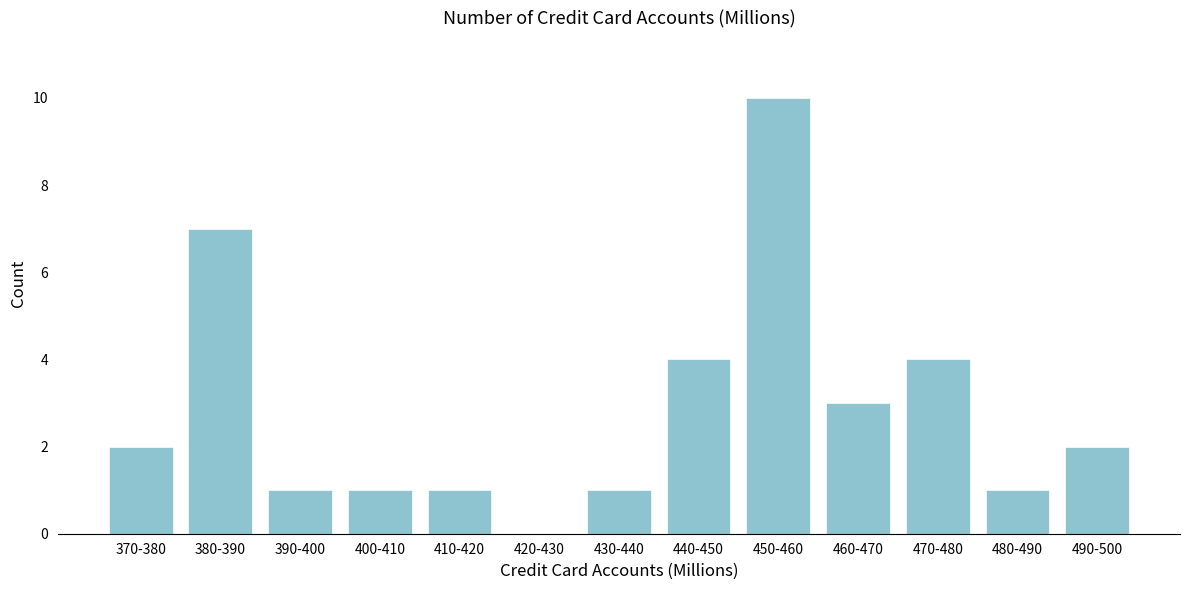

Reading left to right, what are all the values shown in this chart?

370-380=2	380-390=7	390-400=1	400-410=1	410-420=1	420-430=0	430-440=1	440-450=4	450-460=10	460-470=3	470-480=4	480-490=1	490-500=2